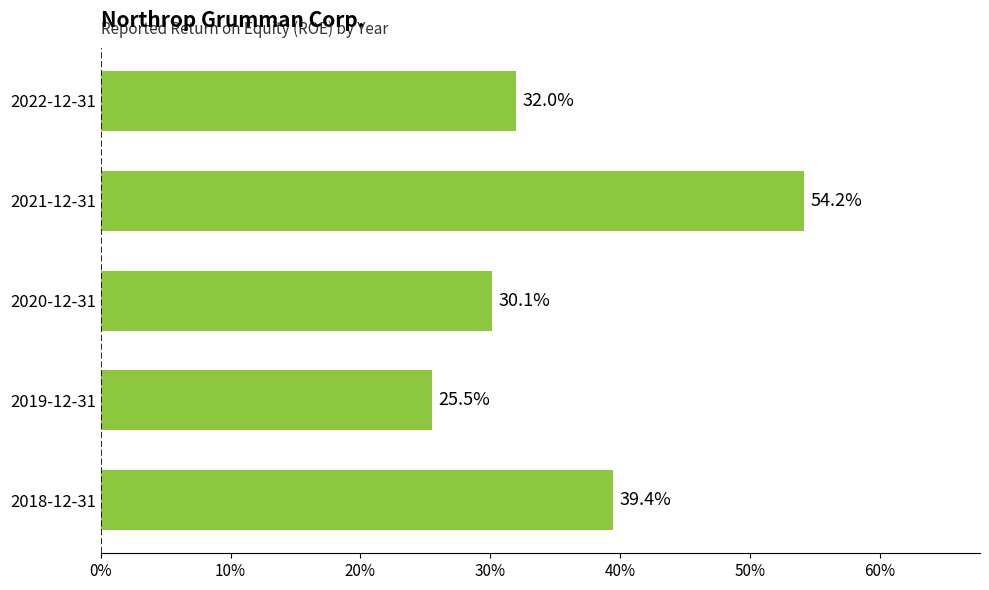

Count the values in the range 0 to 1.

5